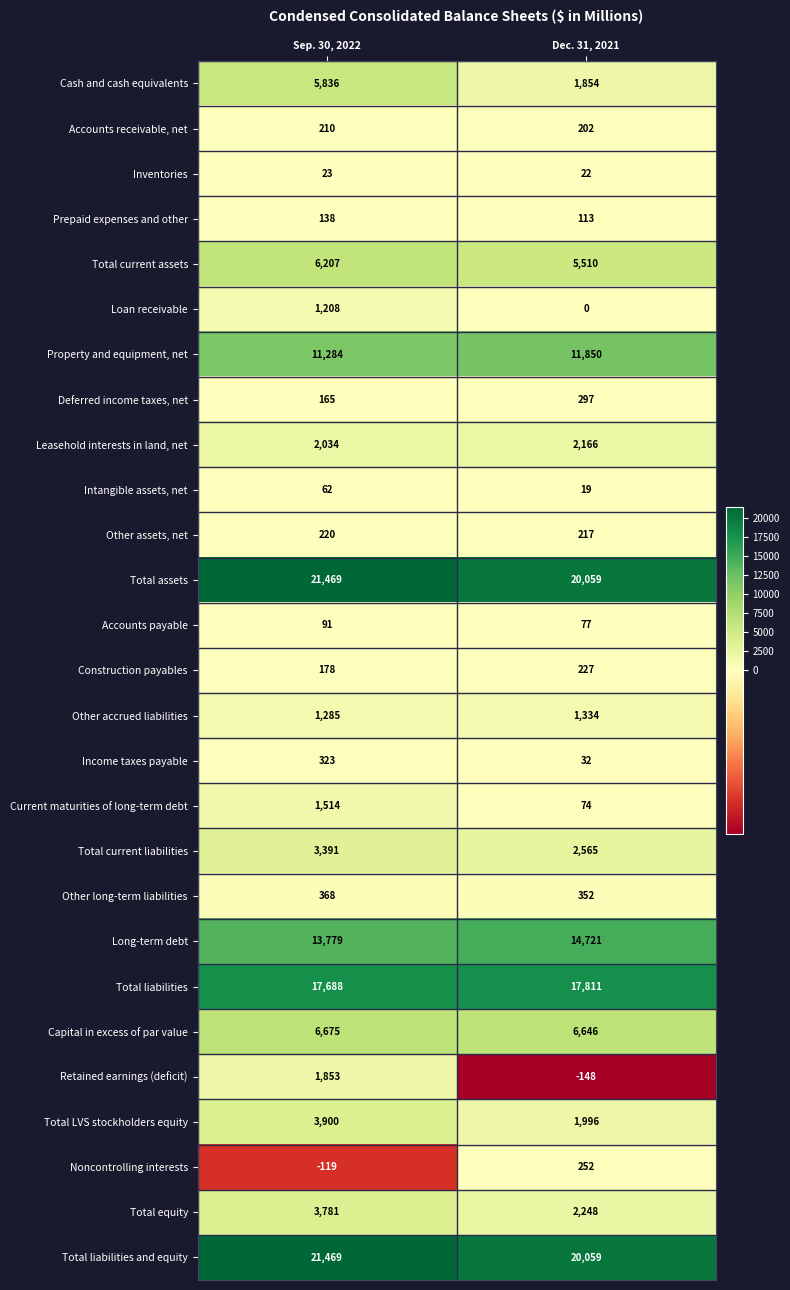

List the labels in order of Capital in excess of par value value, smallest first.

Dec. 31, 2021, Sep. 30, 2022